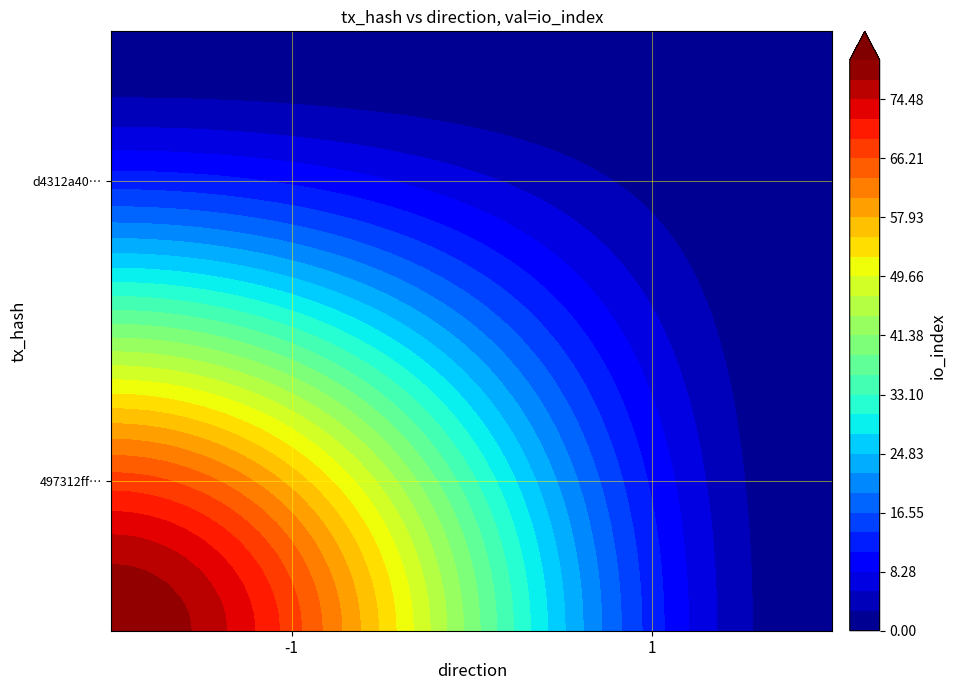

Reading left to right, list all the values displayed in this chart.

497312ff9fed3265d2aae25fce8e04a9e8337c3: -1	80
d4312a4093282698161f69eb33c091fab0959e4: 1	0